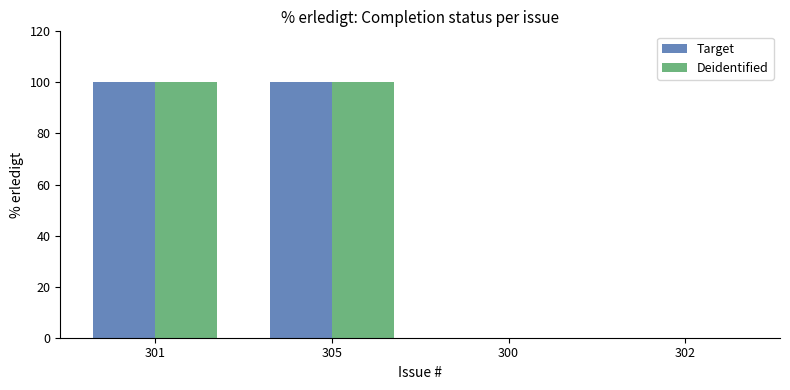

What is the maximum value for Deidentified?

100